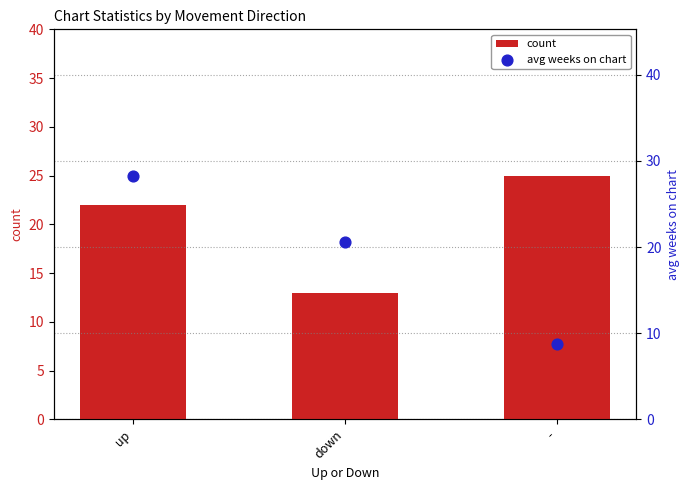

What are all the series names shown in the legend?

count, avg weeks on chart